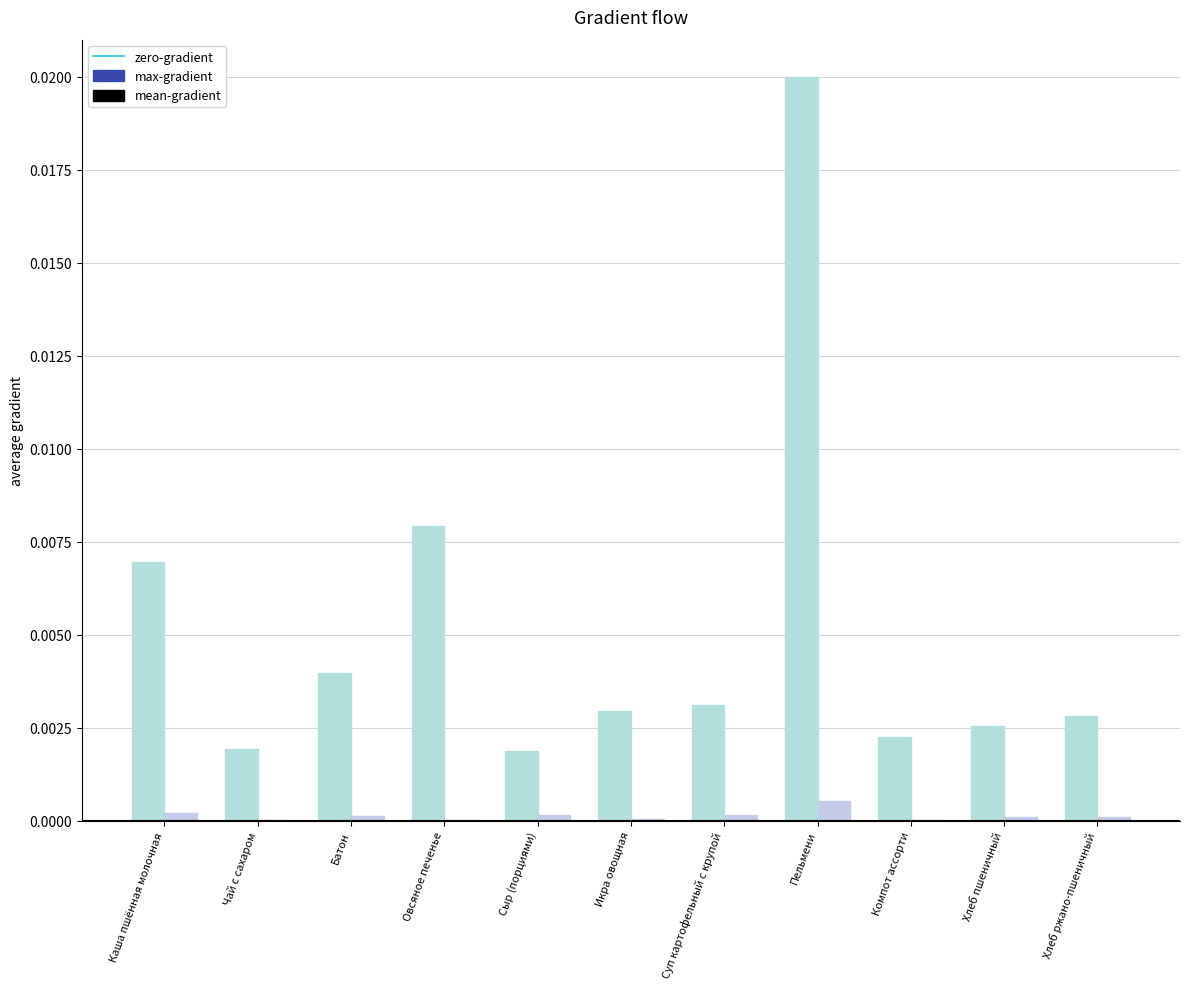

How many groups of bars are there?

11